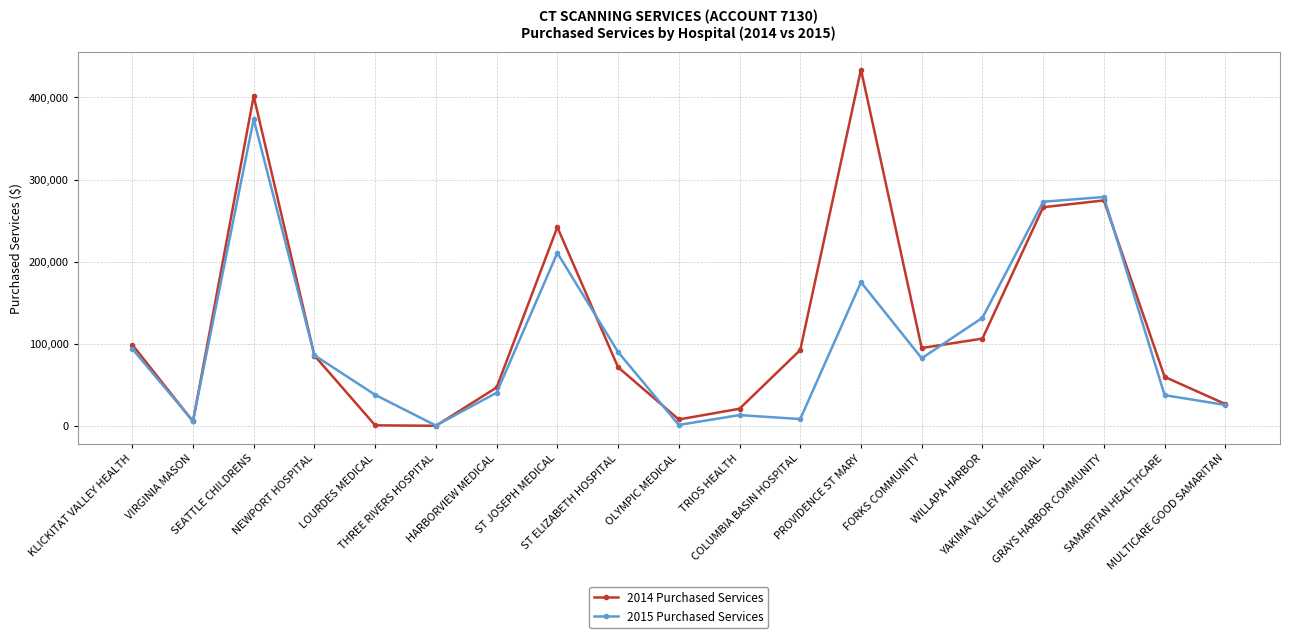

At which category does 2014 Purchased Services reach its first local valley?

VIRGINIA MASON